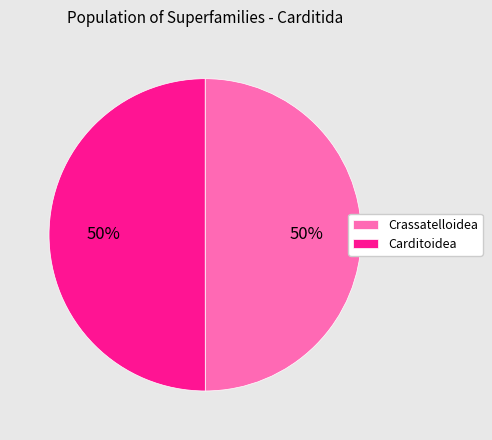

Count the number of slices in the pie.

2